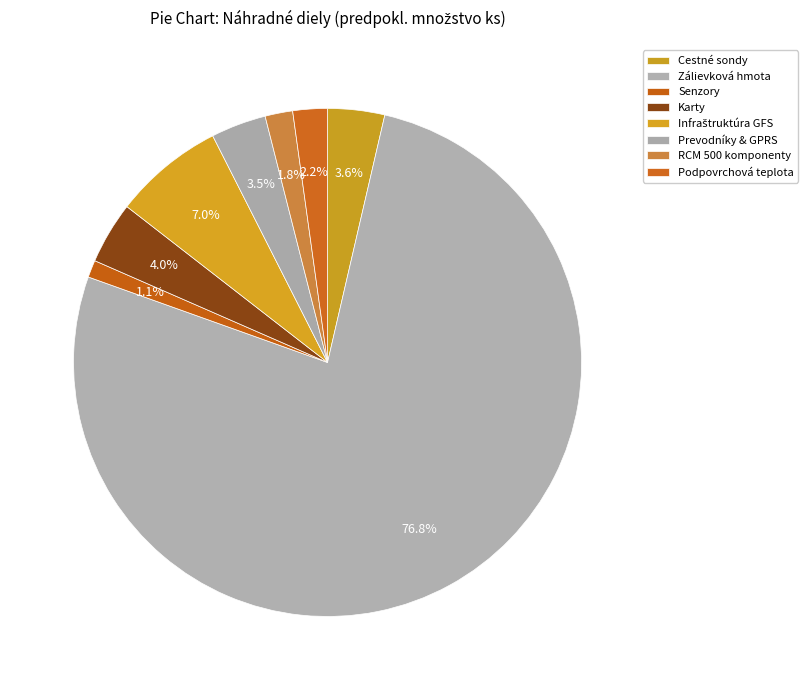

Count the number of slices in the pie.

8